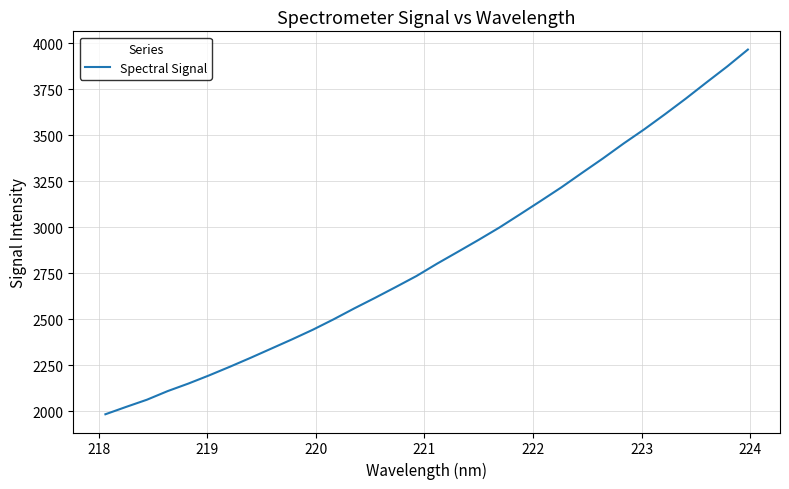

How many lines are shown in the chart?

1